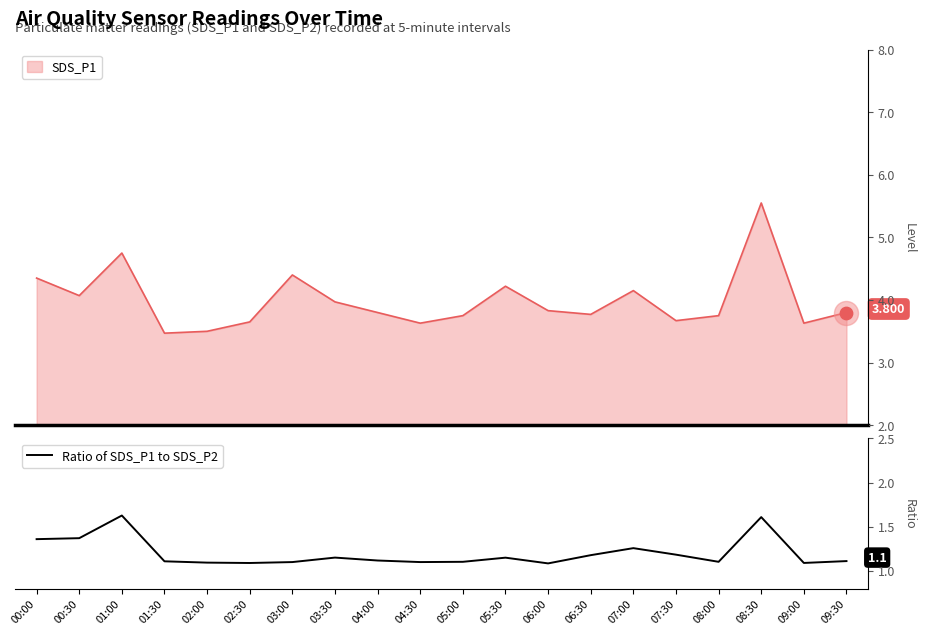

What is the ratio of the value at 07:30 to the value at 01:30?

1.1